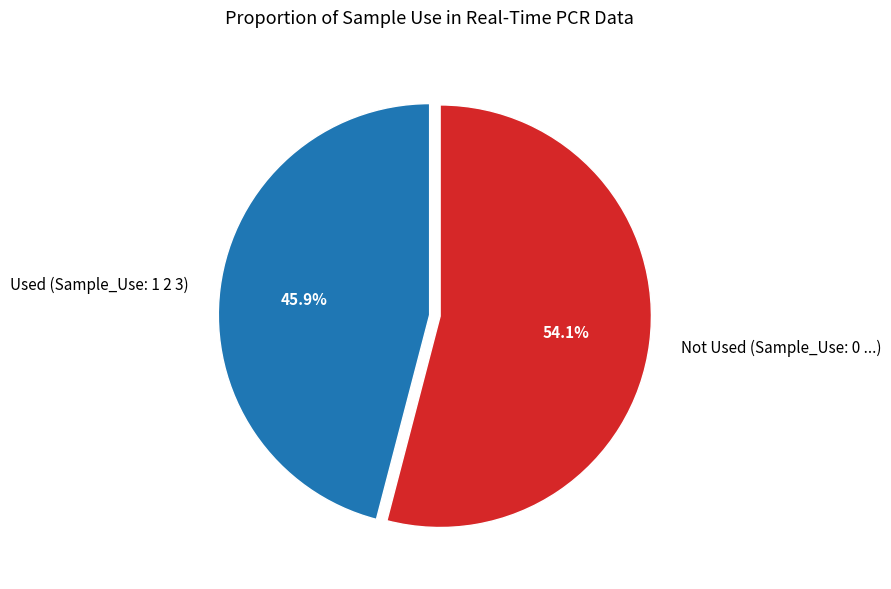

Does Not Used (Sample_Use: 0 ...) represent more than half of the total?

Yes